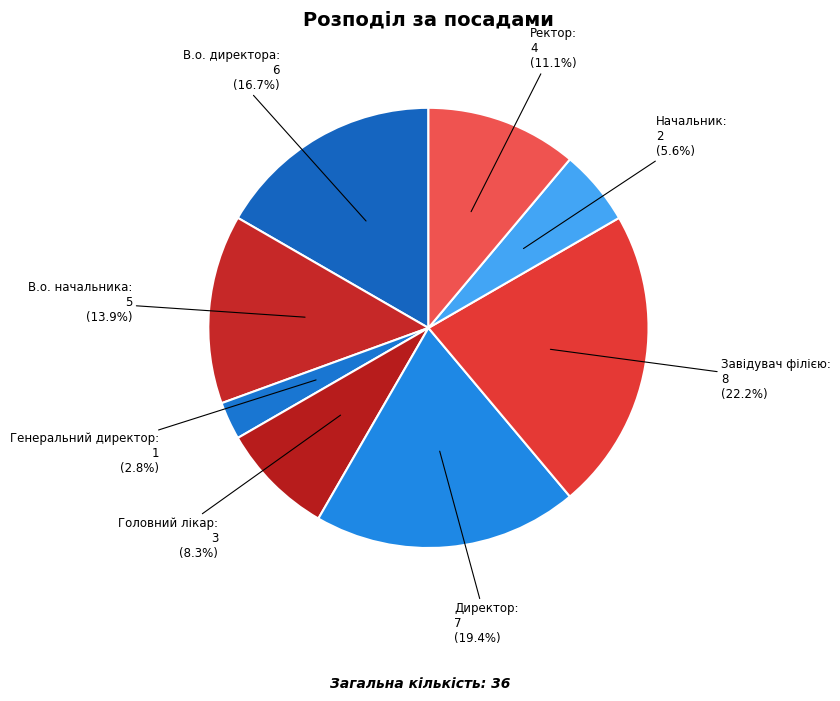

Is there any slice that represents more than half of the pie?

No